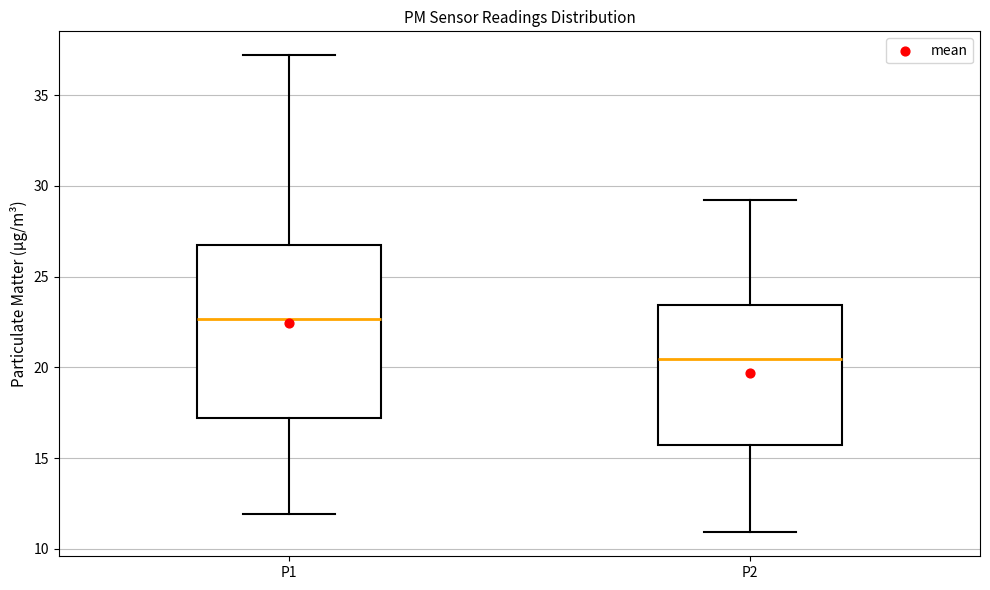

Reading left to right, transcribe this box plot: for each box, give where its median line is, the range the box spans, and where its two whiskers end, as read against the y-axis. The values are not printed on the chart, so give them approximately, as read against the axis.

P1: median 22.5, box 17.0 to 26.5, whiskers 12.0 to 37.0
P2: median 20.5, box 15.5 to 23.5, whiskers 11.0 to 29.0